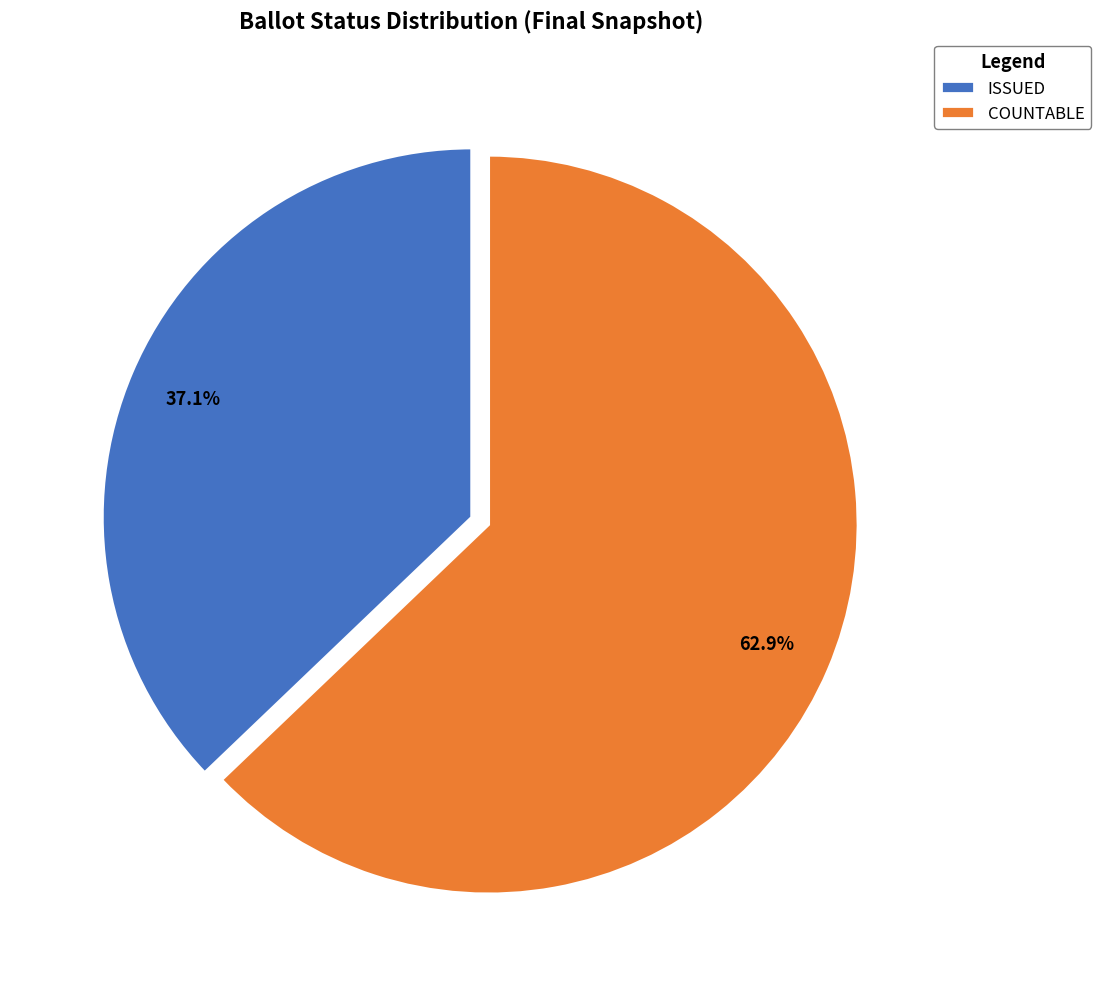

Which category has the smallest portion of the pie?

ISSUED